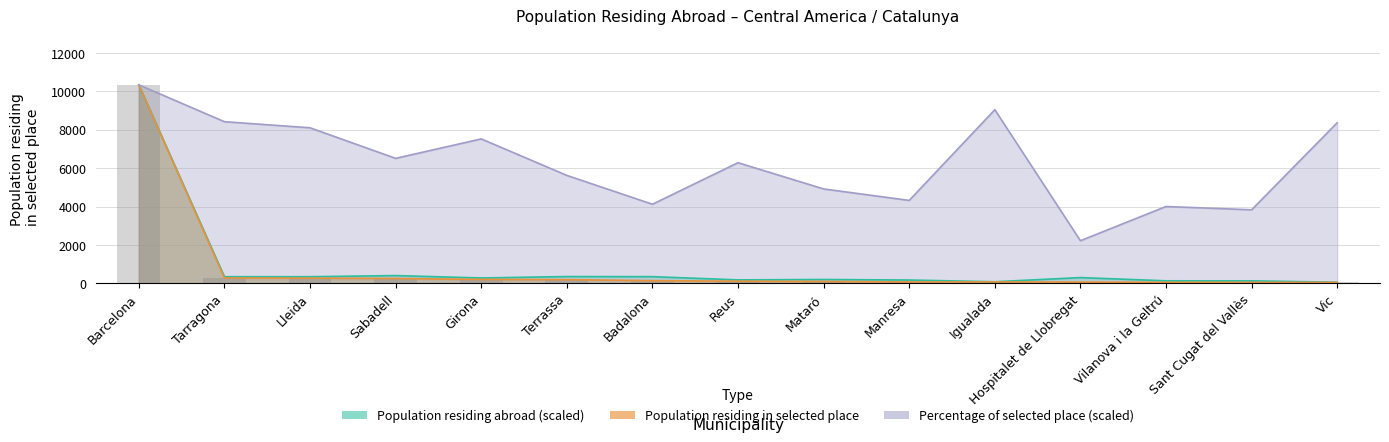

What is the difference between the Percentage of selected place values at Vilanova i la Geltrú and Reus?

2281.7